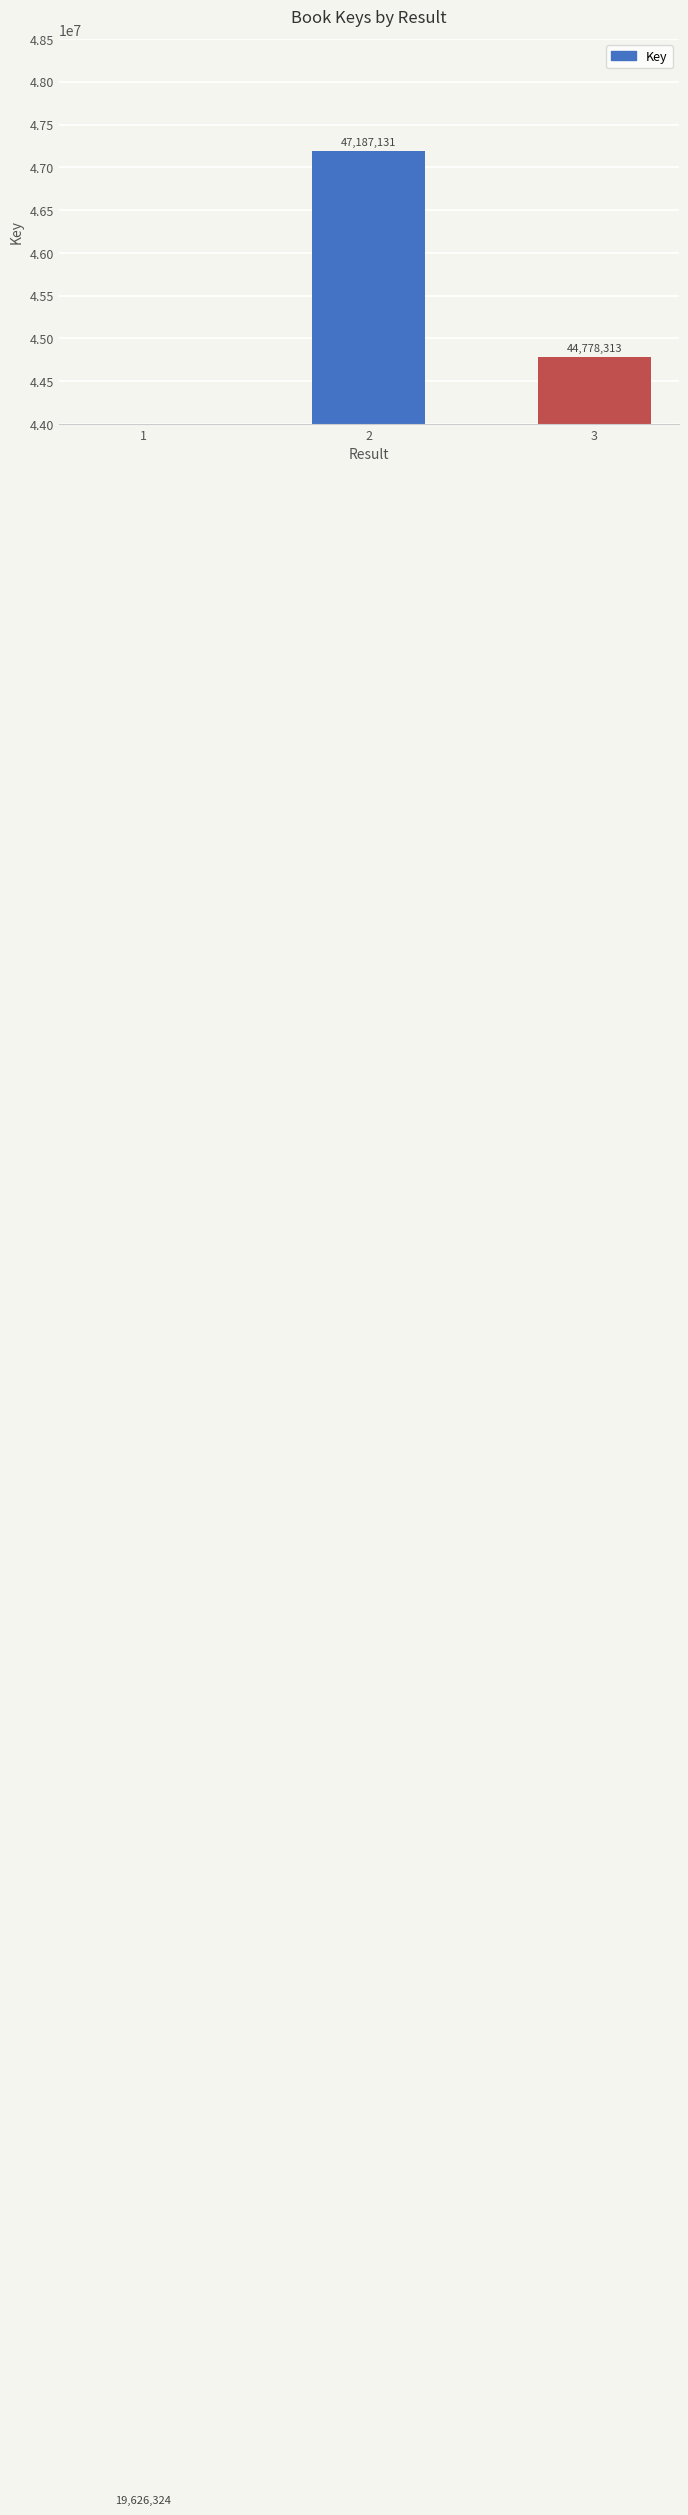

What is the difference between the maximum and minimum values?

27560807